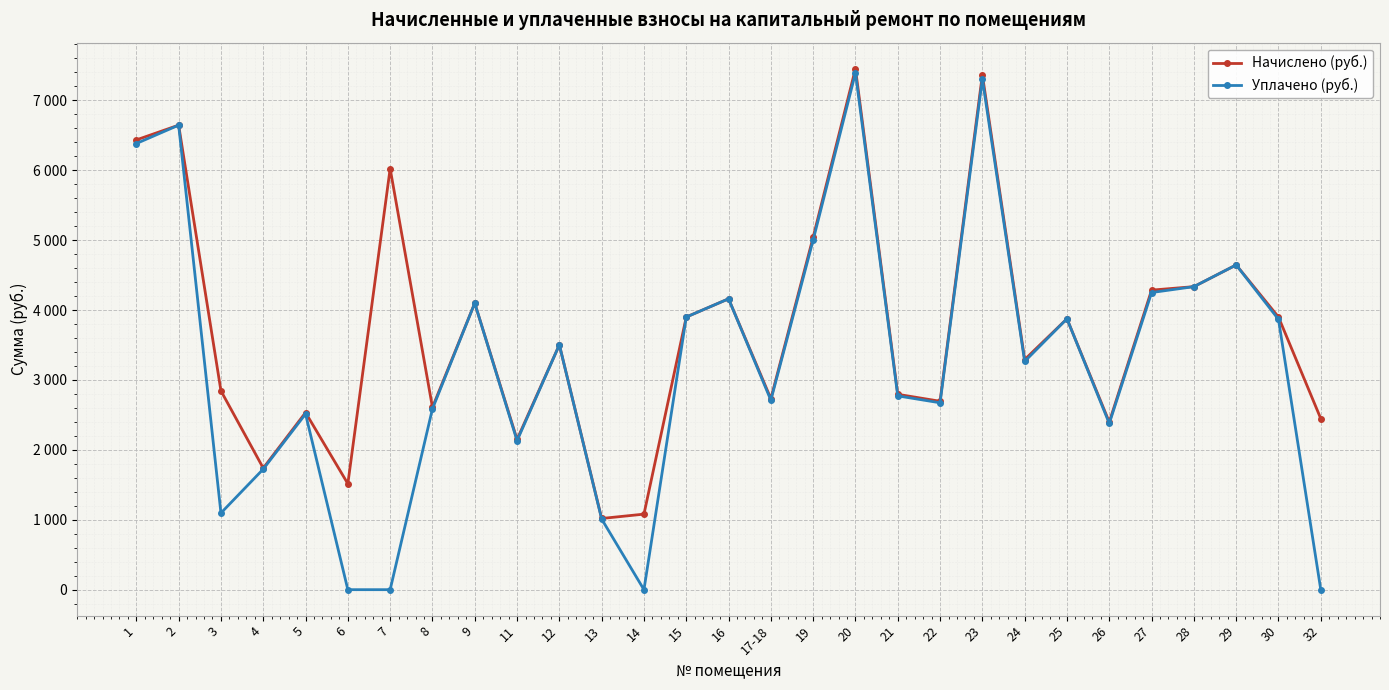

At which label does Начислено (руб.) reach its minimum?

13